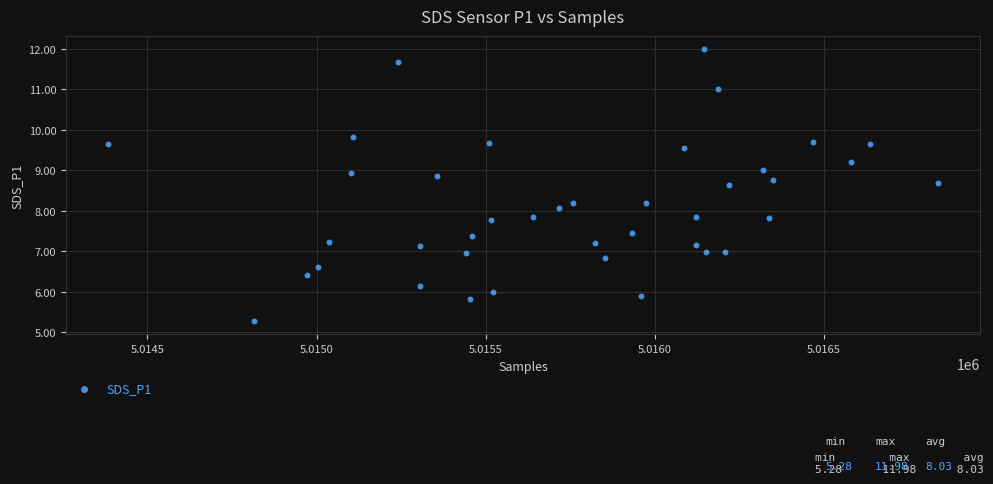

What is the range of Y values (max minus min)?

6.7